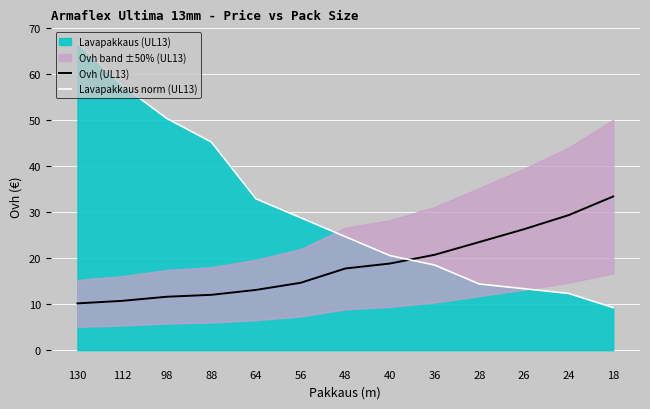

At how many categories does at least one series exceed 9?

13